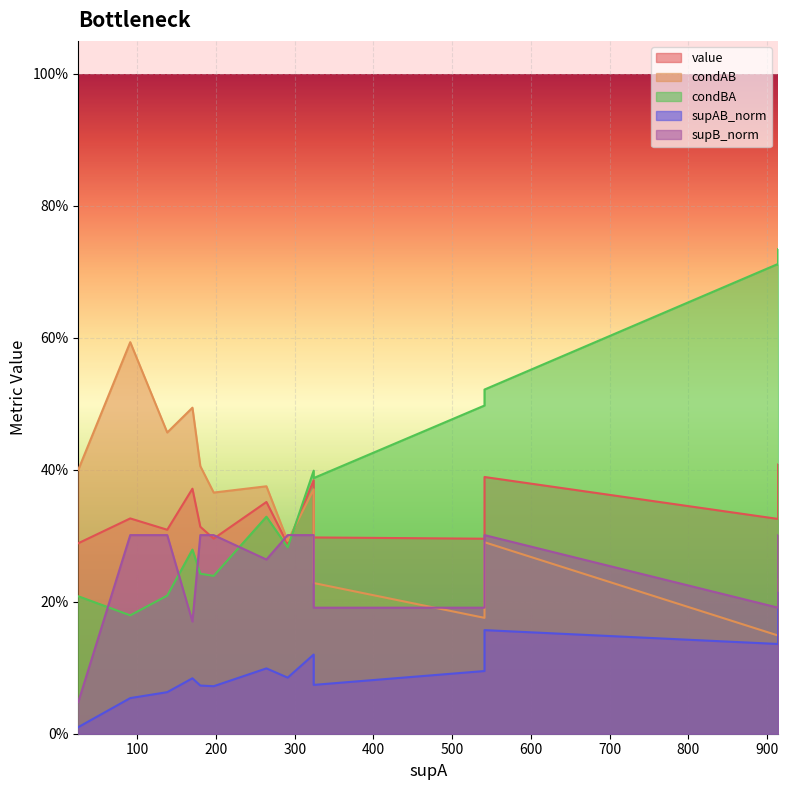

What is the maximum value for value?

0.4